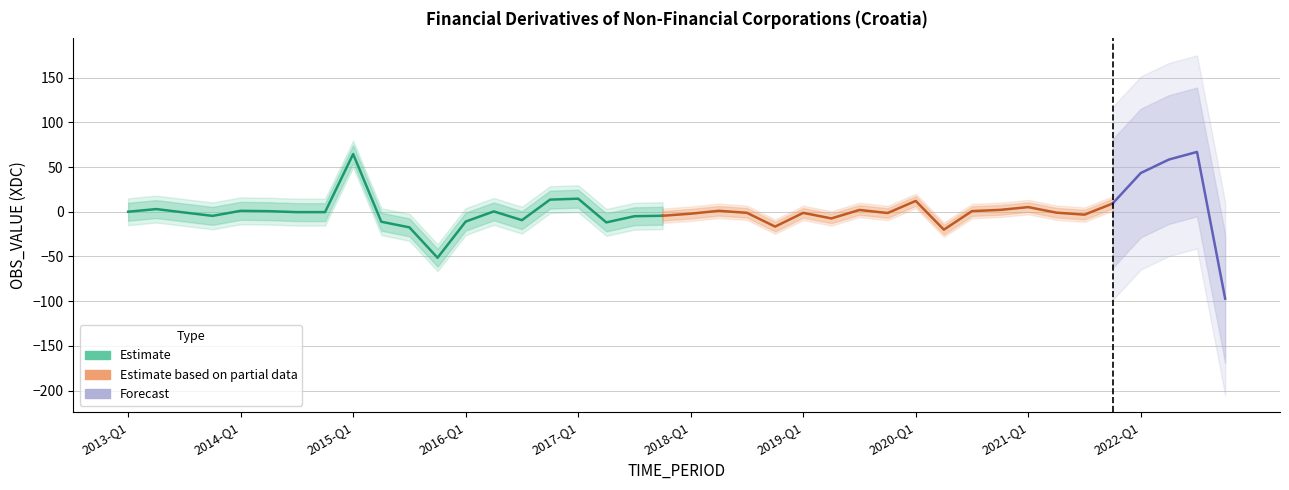

What is the difference between the values at 2017-Q4 and 2015-Q2?

6.7